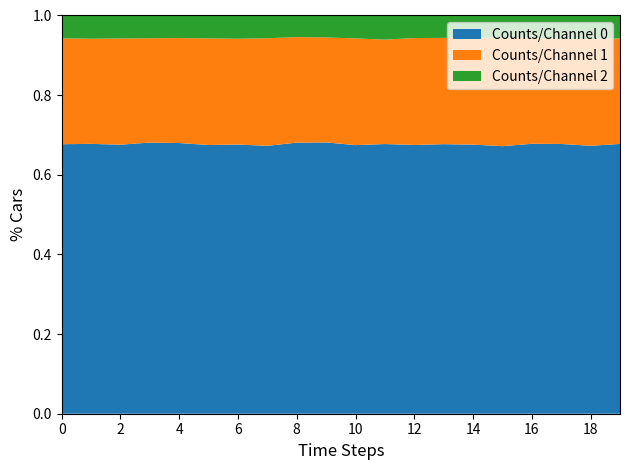

Reading right to left, list all the values displayed in this chart.

Counts/Channel 0: 26002	26198	26075	25897	25535	25715	26076	26003	26351	25898	26125	26409	25823	26343	25661	25919	26209	25935	25957	25577
Counts/Channel 1: 10173	10445	10151	10133	10356	10202	10284	10341	10201	10286	10114	10281	10364	10357	10183	10051	10086	10235	10114	10047
Counts/Channel 2: 2203	2290	2267	2178	2112	2140	2164	2182	2359	2209	2110	2103	2196	2275	2184	2162	2198	2217	2235	2166